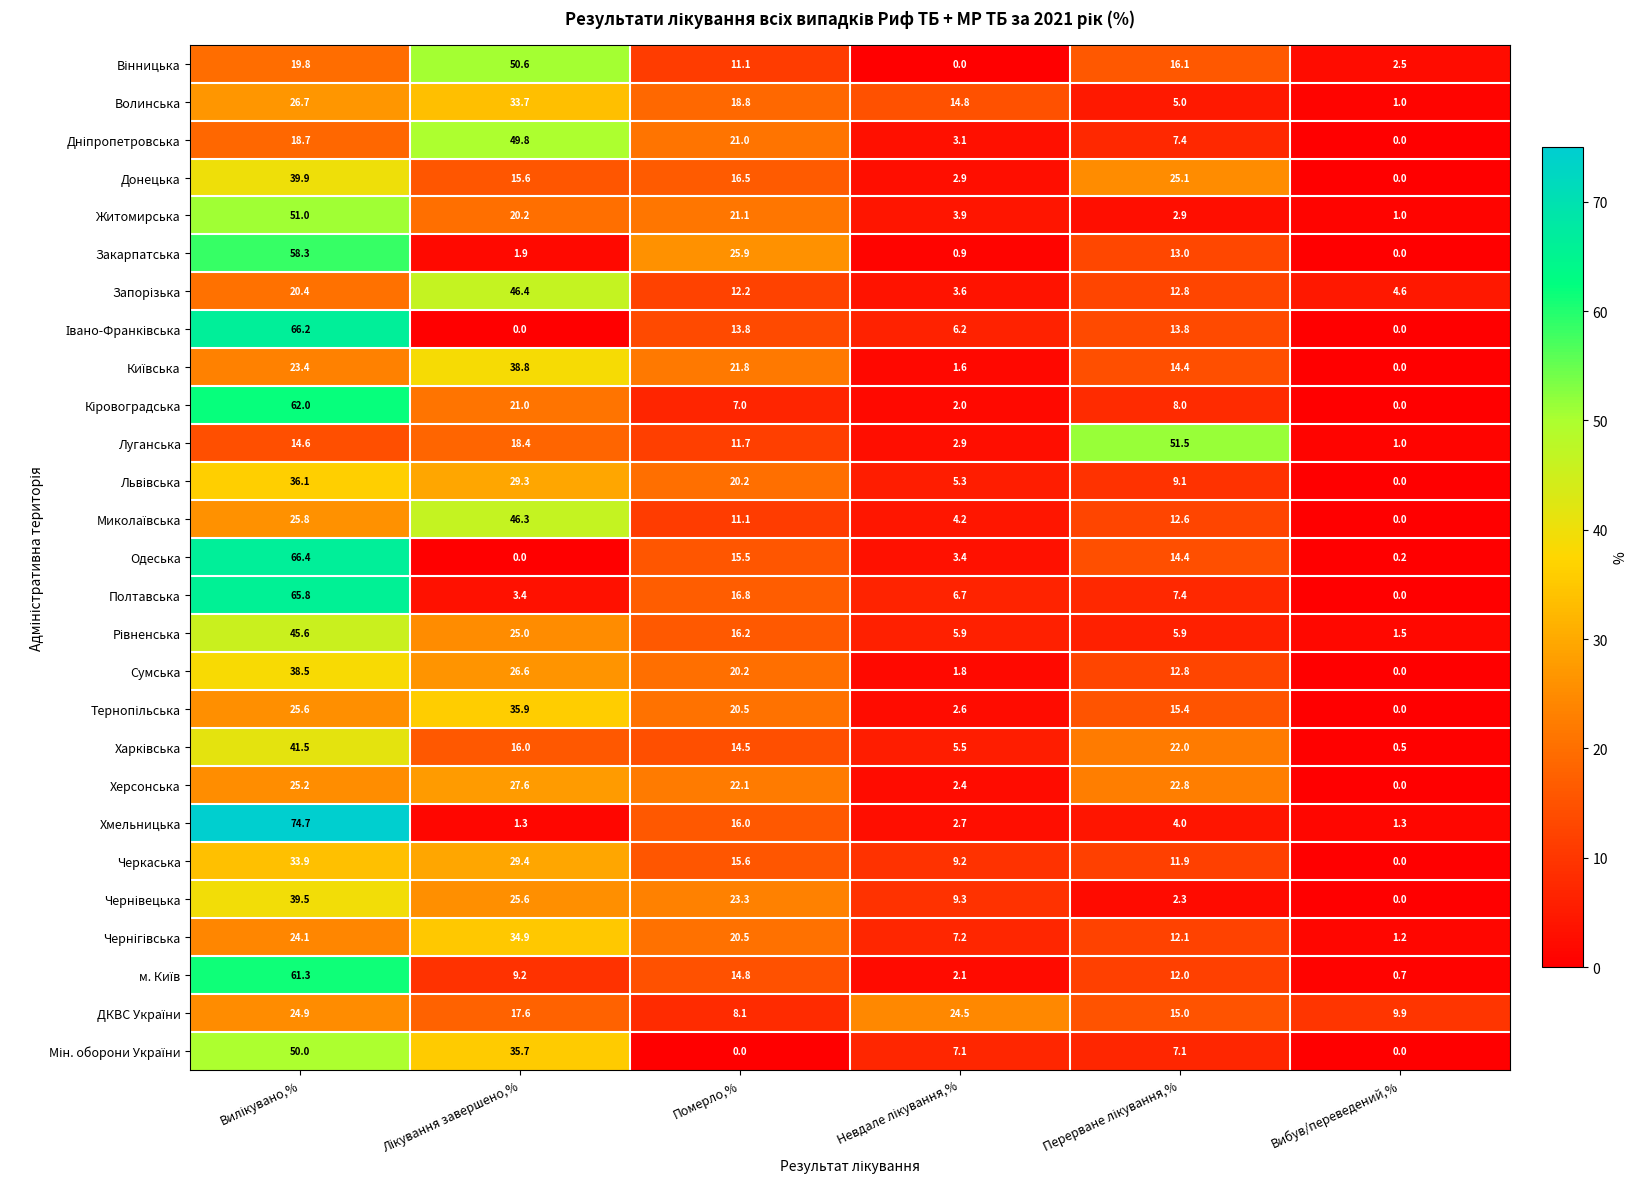

What is the sum of all Хмельницька values?

100.0